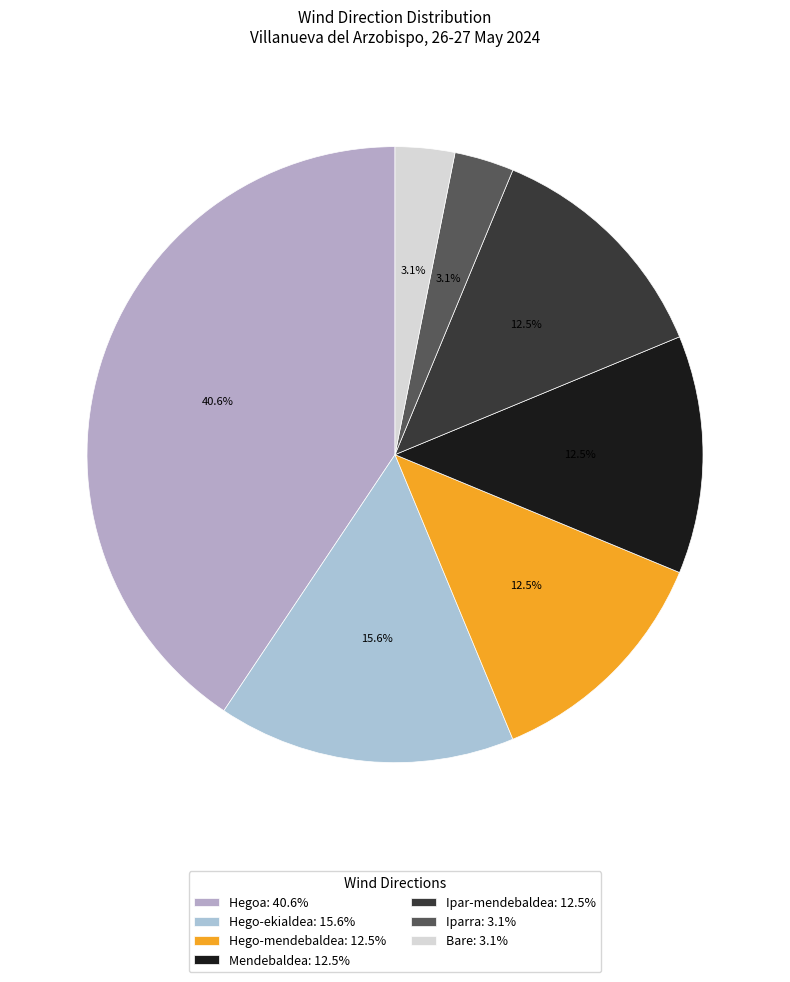

Is it true that Hegoa is 34% of the pie?

False